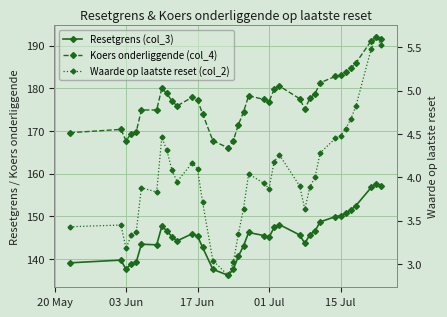

Where does the Waarde op laatste reset (col_2) series first go above 3?

20 May